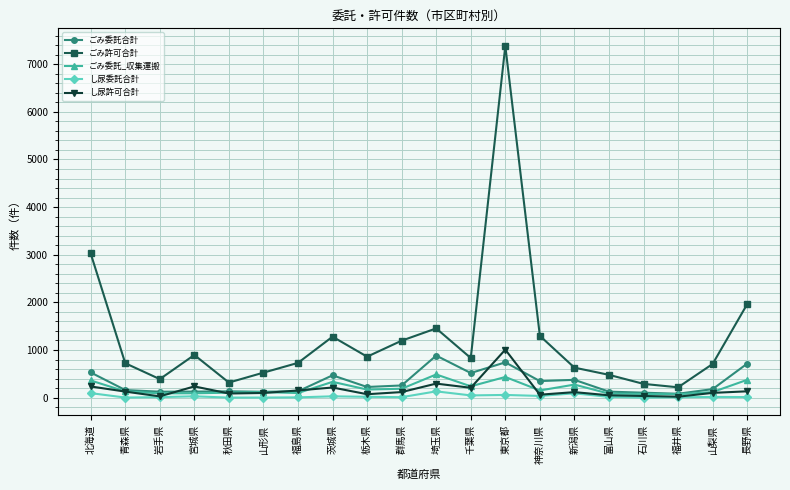

What is the difference between the maximum and minimum values in the ごみ委託合計 series?

801